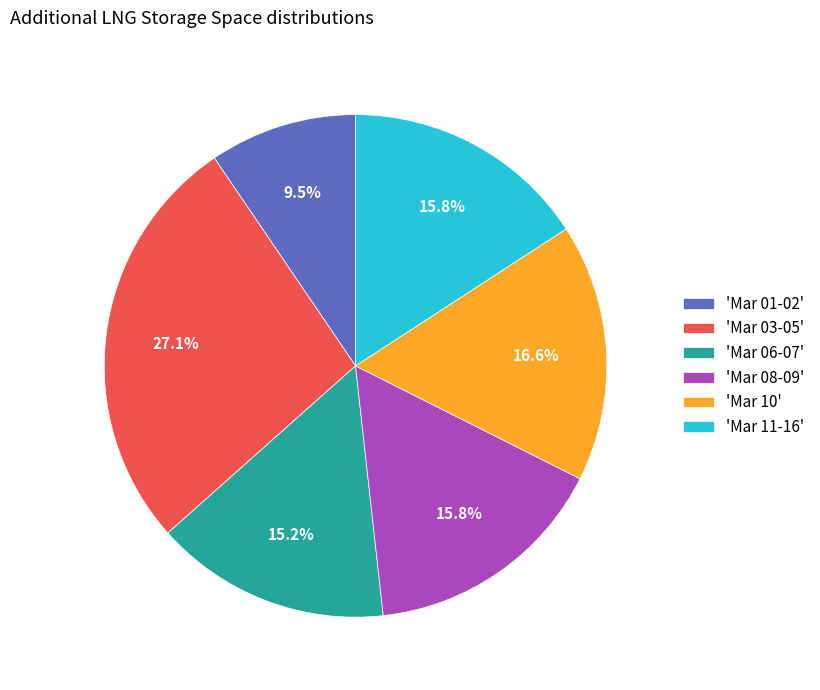

What is the total percentage of 'Mar 06-07' and 'Mar 10'?

31.8%